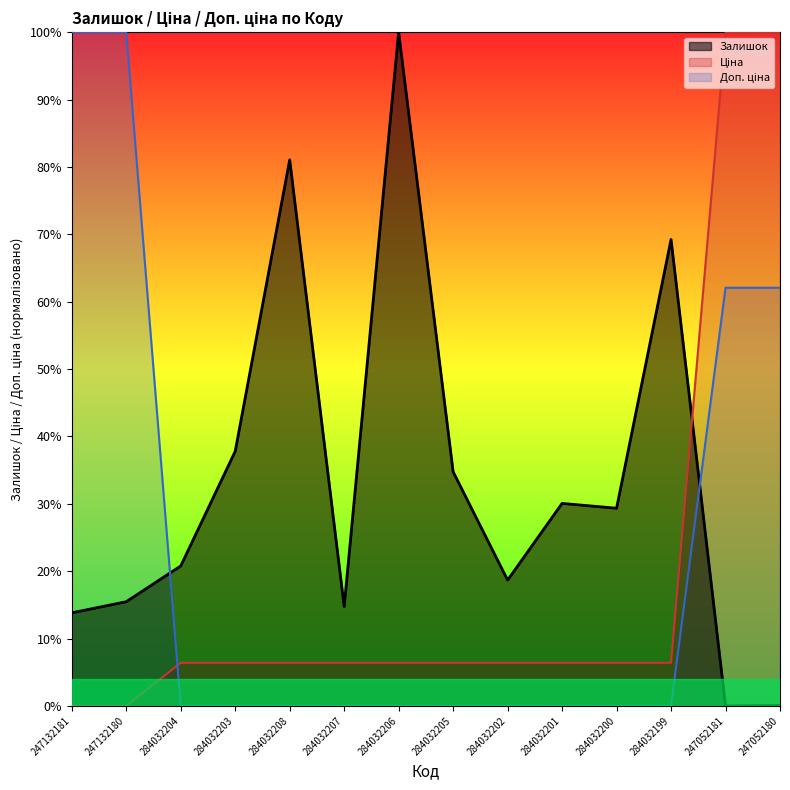

At 284032208, list the series in order from largest to smallest.

Залишок, Ціна, Доп. ціна